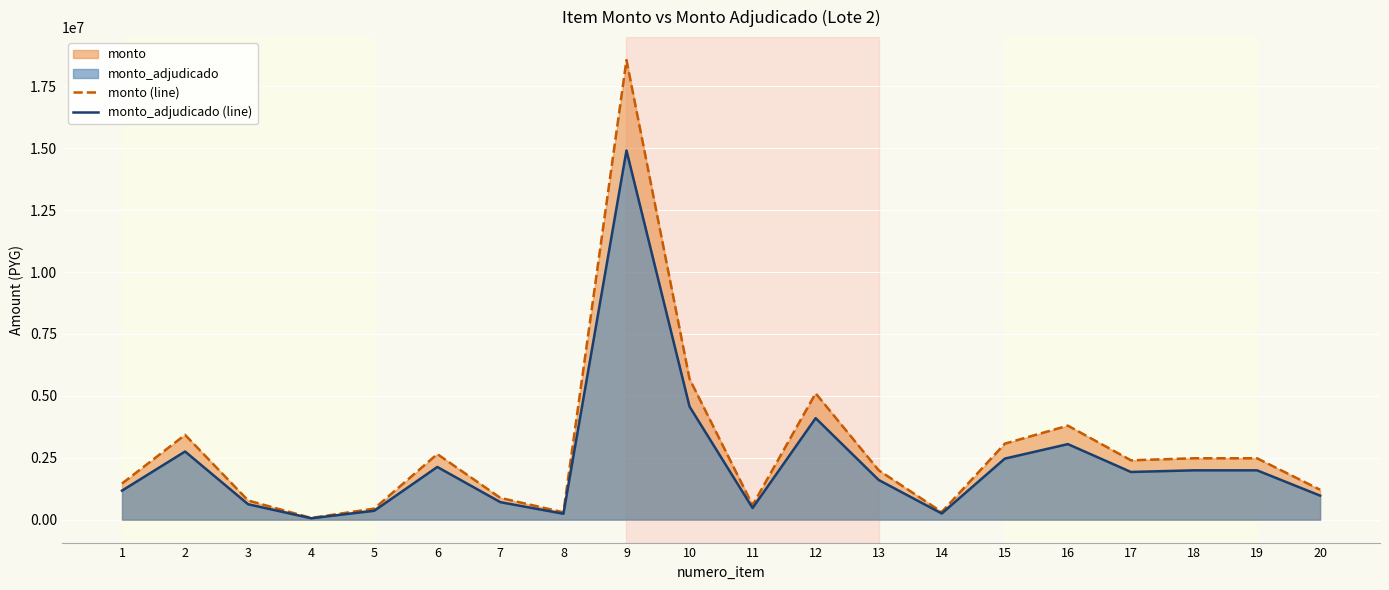

Rank the series by their maximum value, from highest to lowest.

monto (line), monto_adjudicado (line)